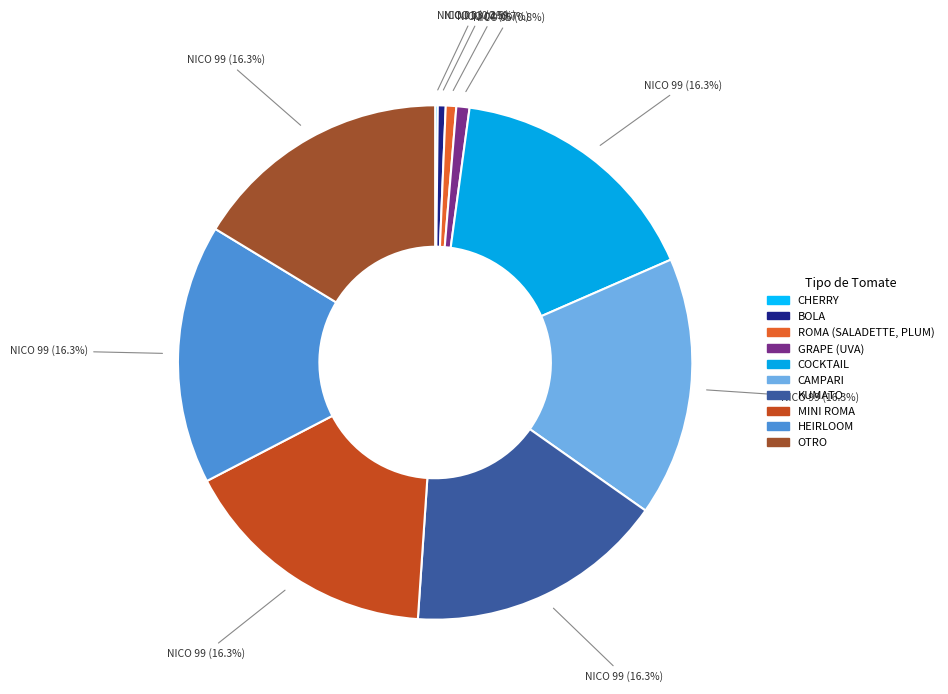

What percentage is the OTRO slice, to the nearest percent?

16%